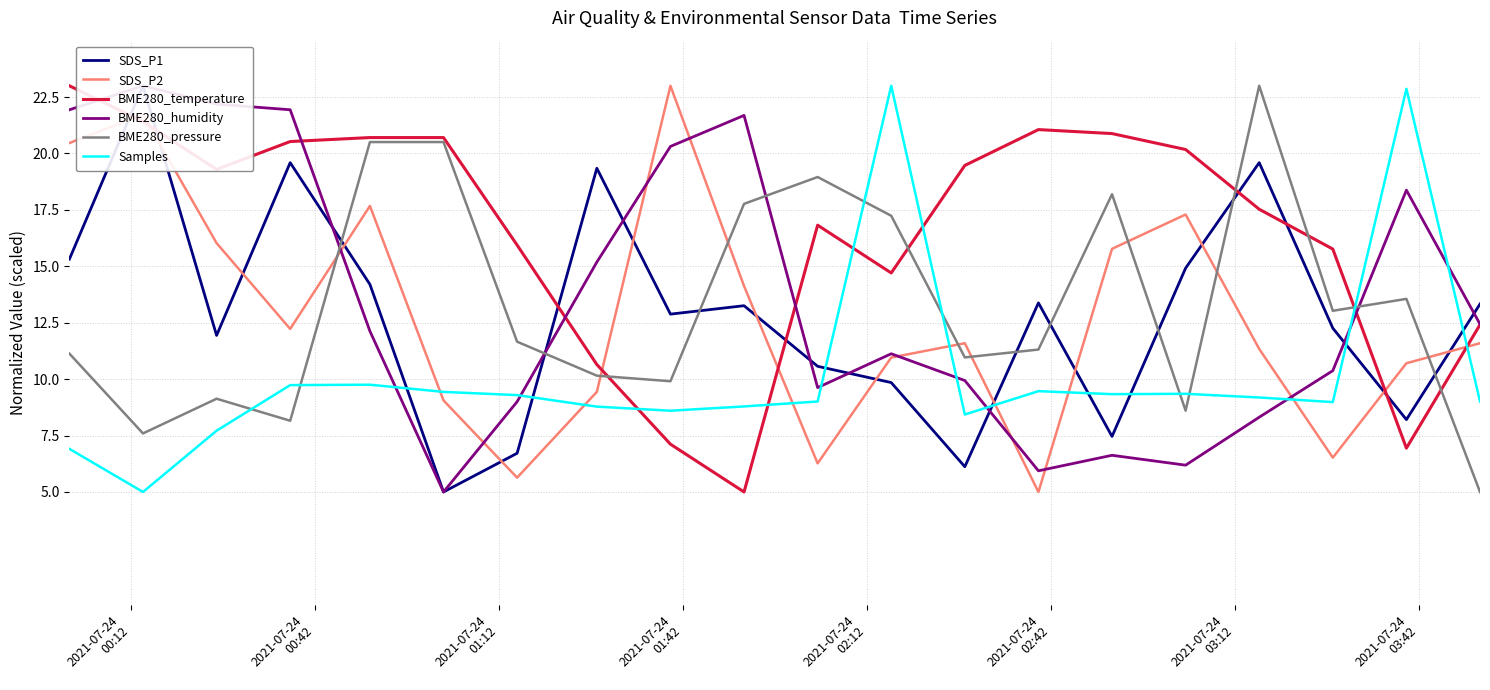

What is the maximum value for BME280_temperature?

23.0